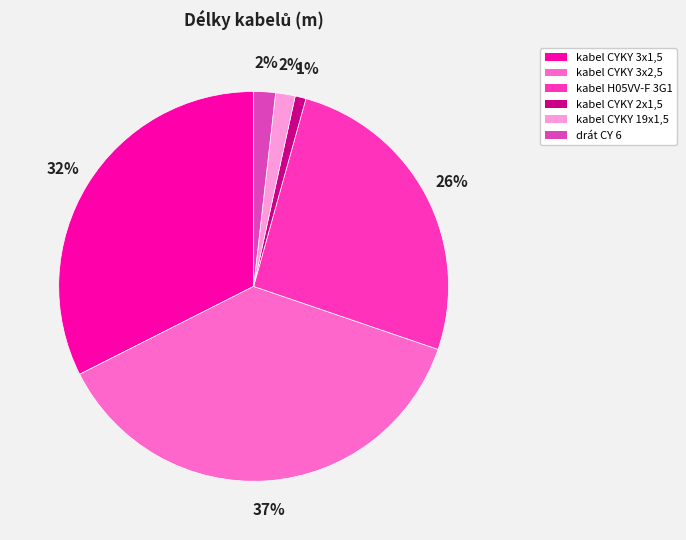

Which has a higher value, kabel CYKY 2x1,5 or drát CY 6?

drát CY 6